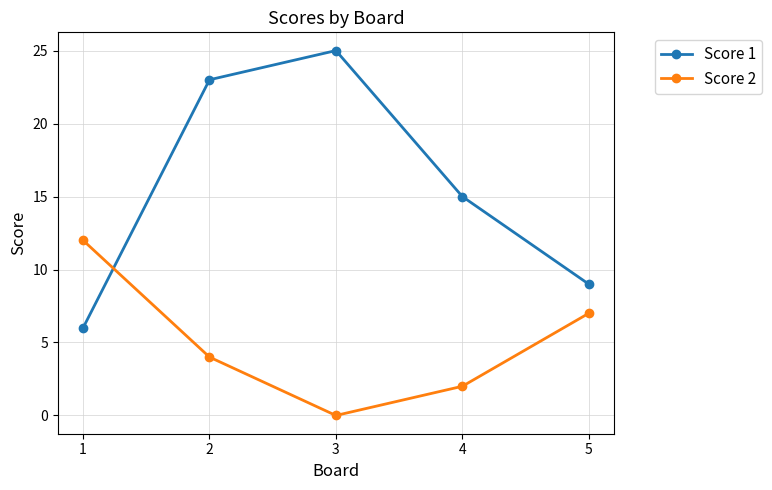

Where is the first local maximum for Score 1?

3